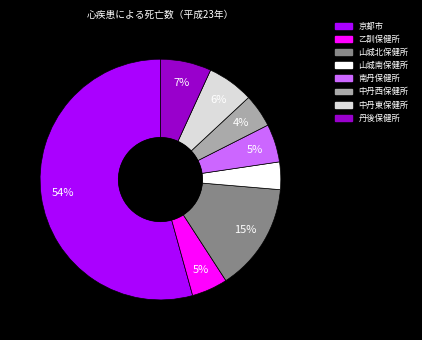

Between 南丹保健所 and 丹後保健所, which is larger?

丹後保健所